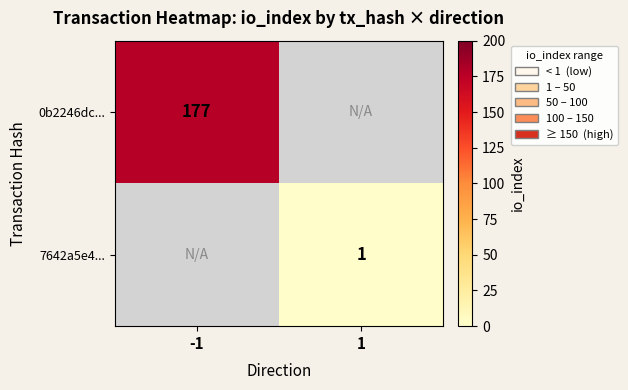

Is it true that 0b2246dc... equals 177 at -1?

True